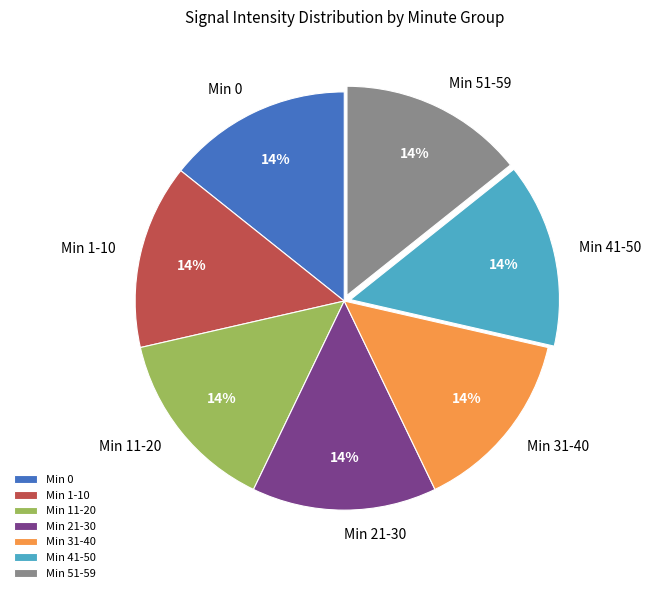

Approximately how many times larger is the value at Min 41-50 compared to Min 0?

1.0